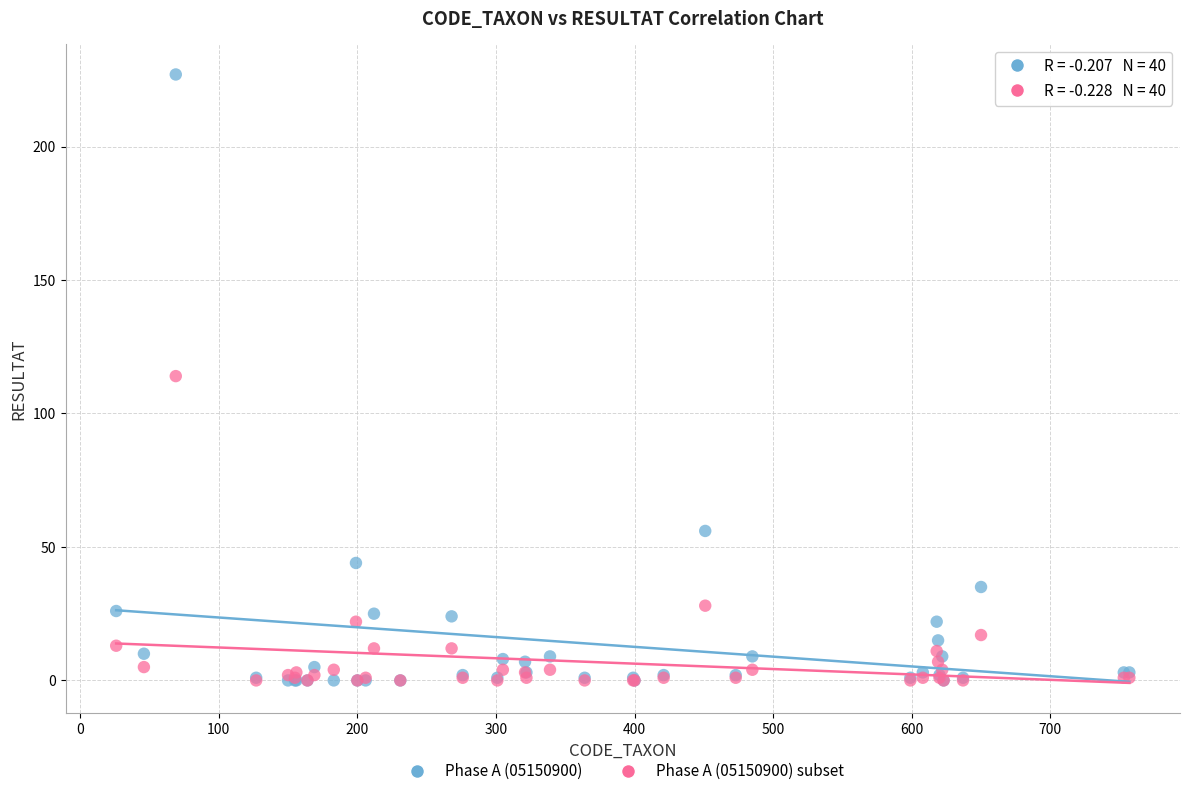

What are all the series names shown in the legend?

Phase A (05150900), Phase A (05150900) subset